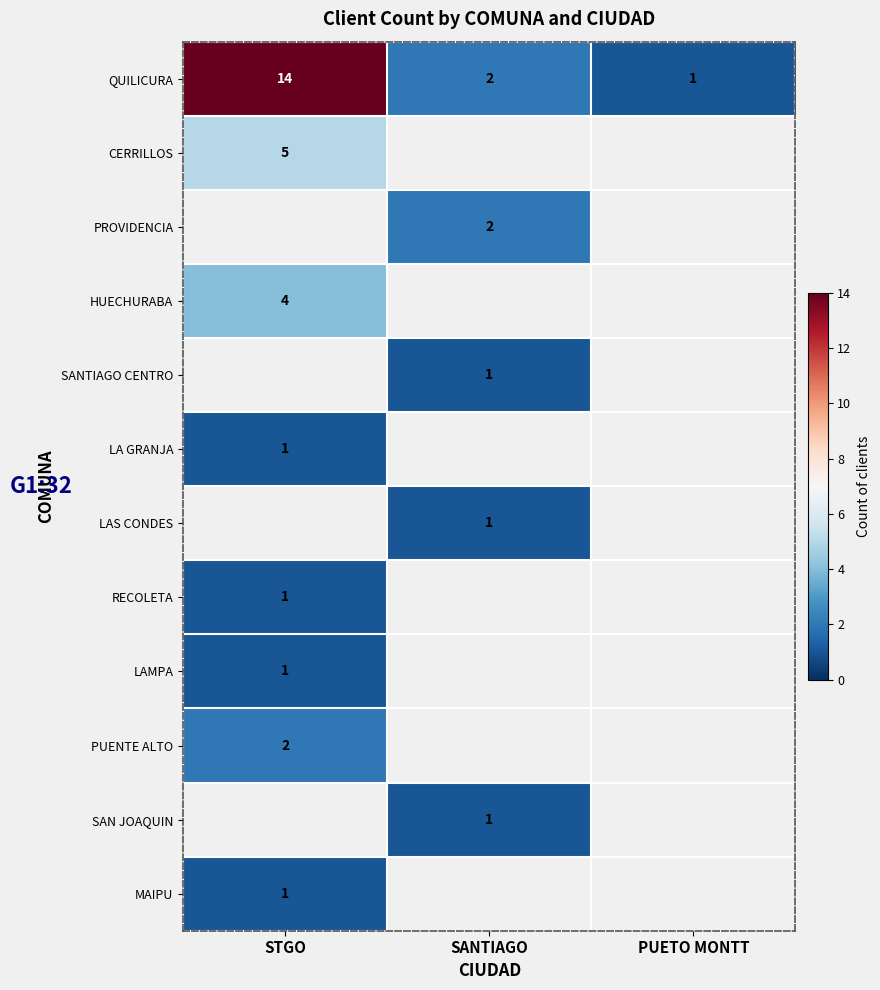

What is the difference between the maximum and minimum values in the QUILICURA series?

13